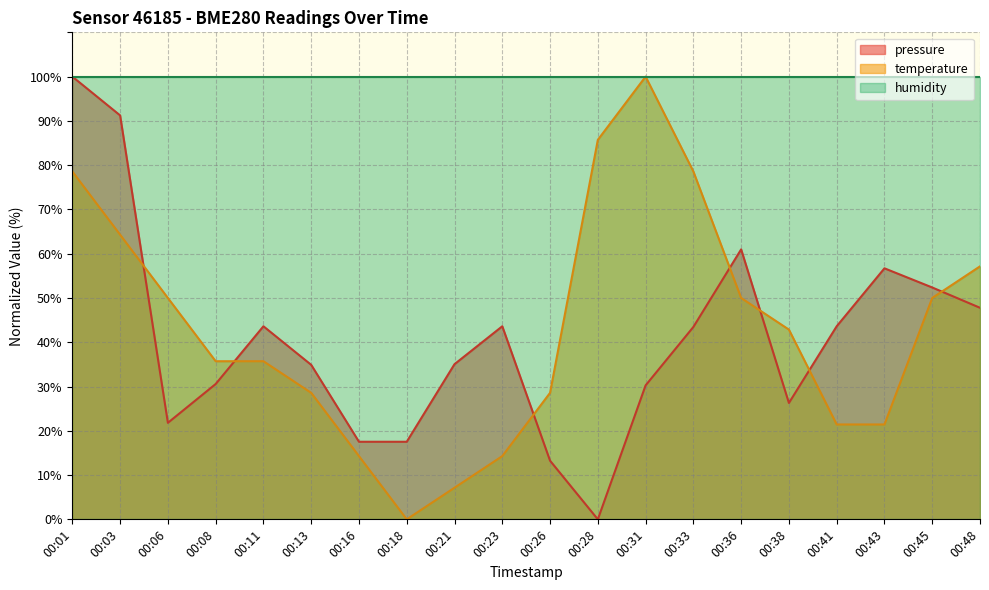

At which label does temperature first exceed 42?

00:01